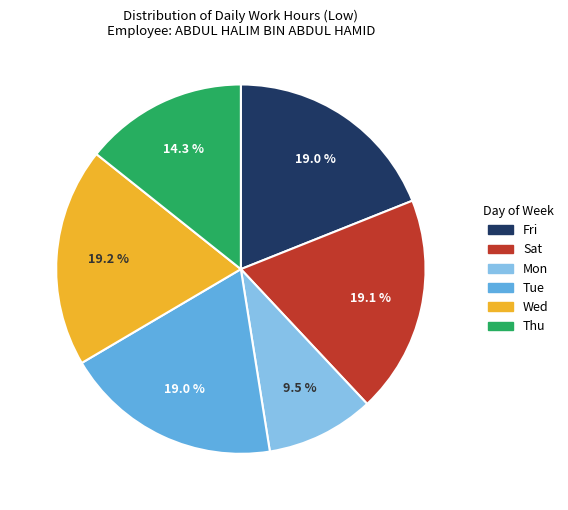

Is there a majority slice in this chart?

No